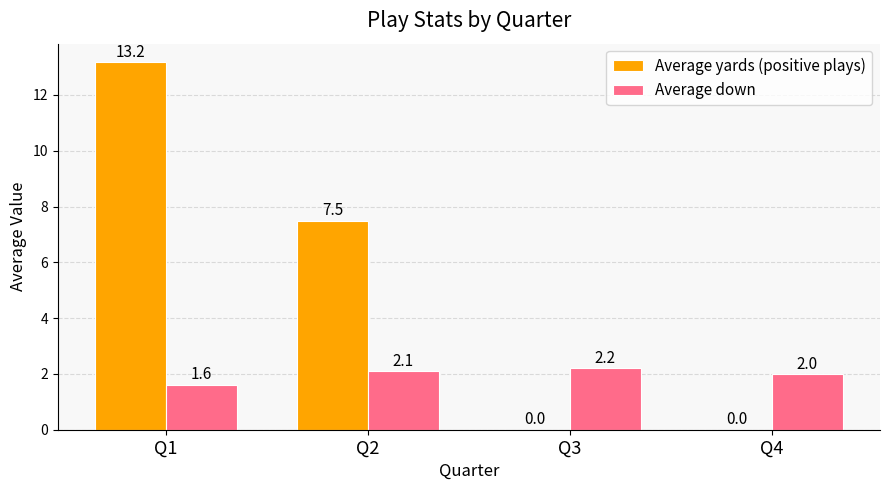

Are the bars grouped side by side (vs. stacked)?

Yes